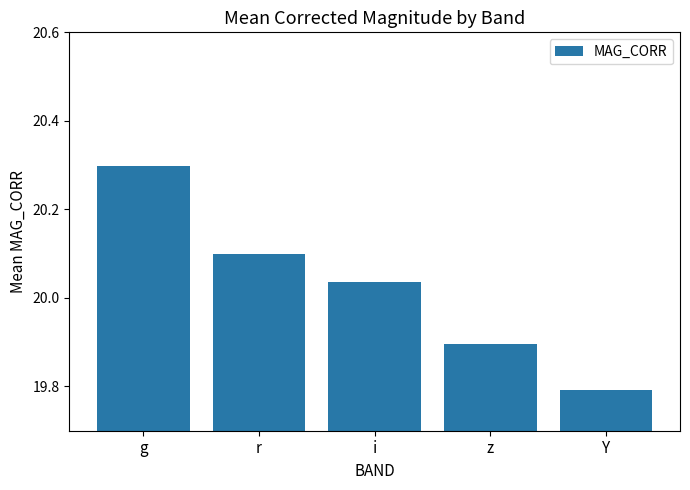

What is the minimum value shown in the chart?

19.8